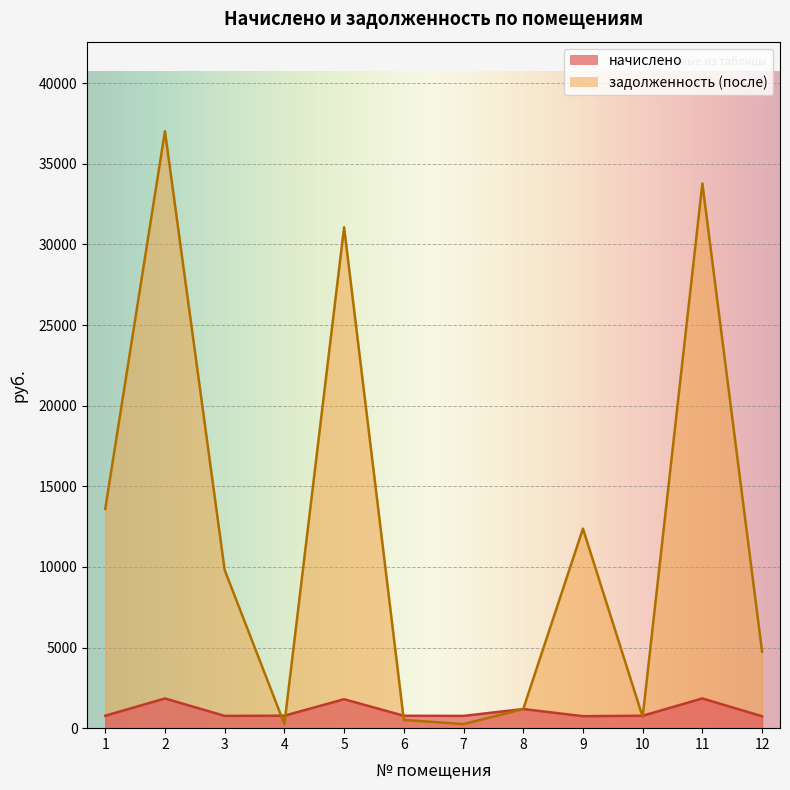

The задолженность (после) series shows 4744.9 at 12. True or false?

True